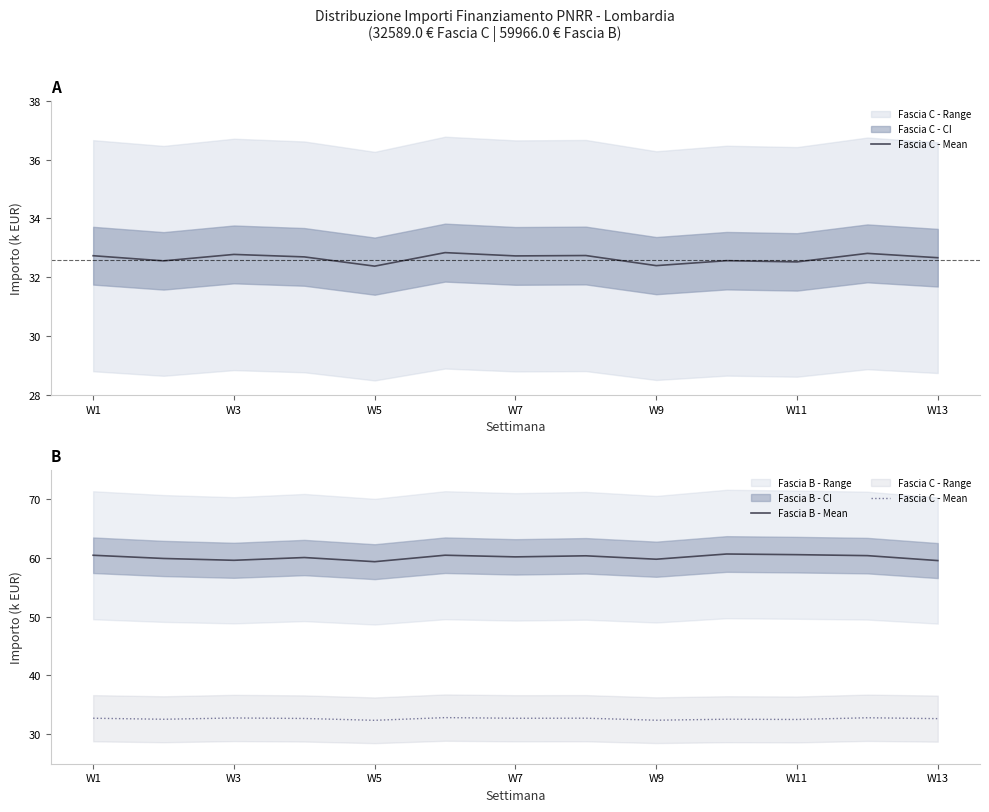

How many data points in Fascia B - Mean are less than 60?

5